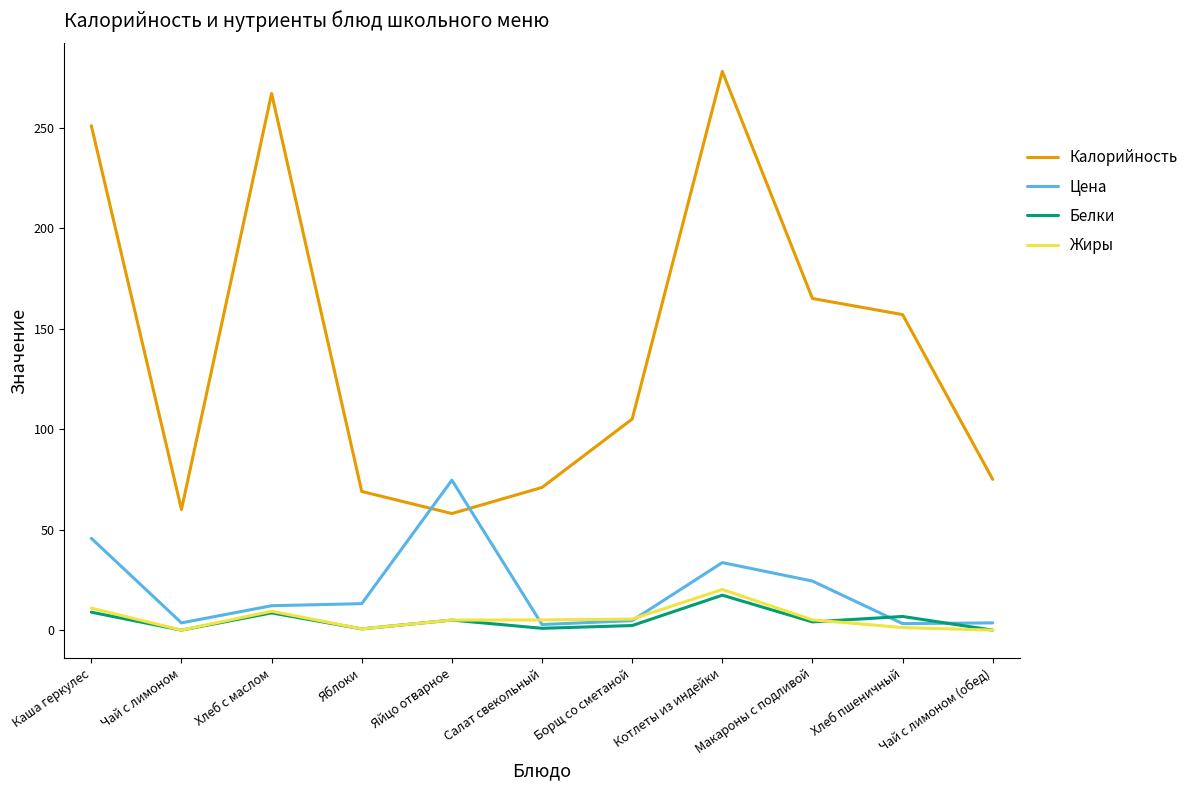

True or false: Белки and Калорийность intersect in this chart.

False